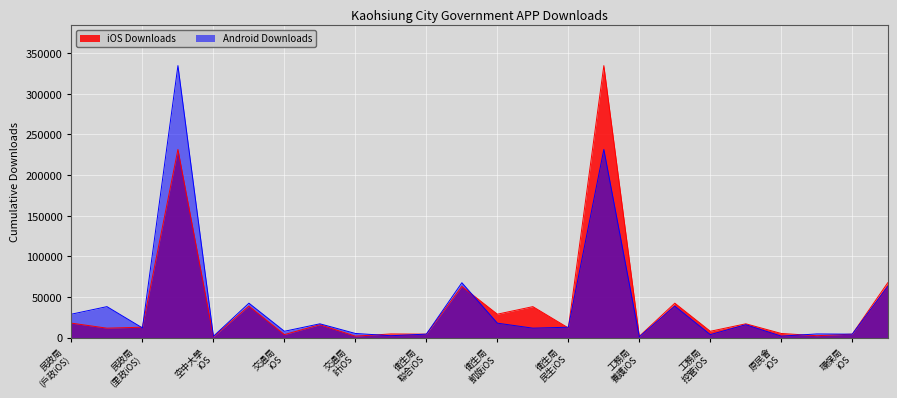

Which series has the widest spread of values?

iOS Downloads